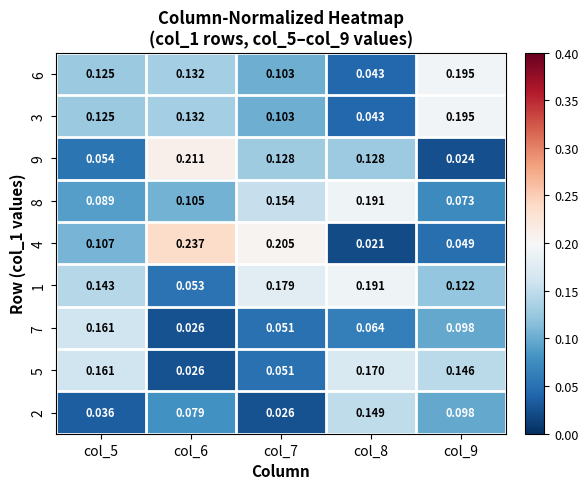

Which series has the largest total across all categories?

1